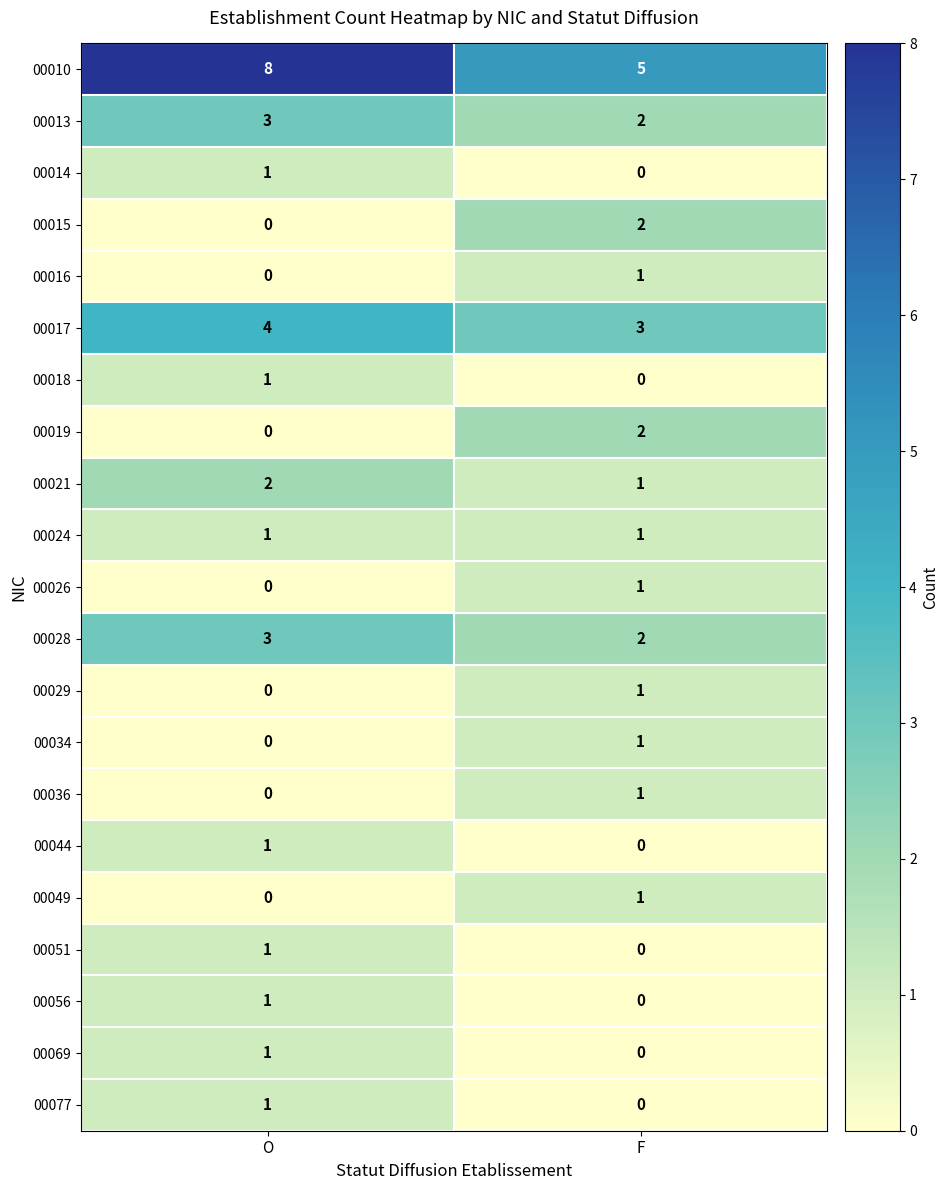

Which series has the largest total across all categories?

00010